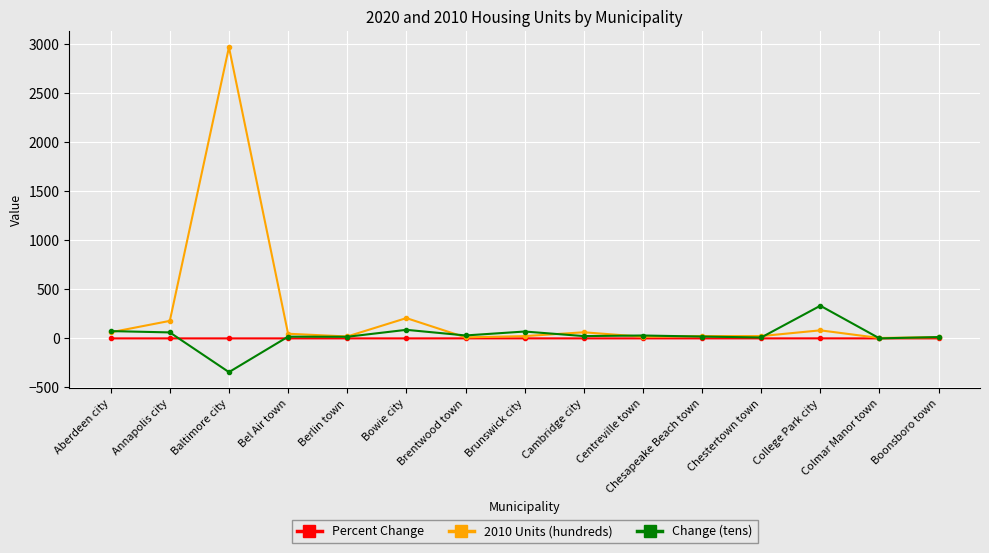

Rank the series by their maximum value, from lowest to highest.

Percent Change, Change (tens), 2010 Units (hundreds)